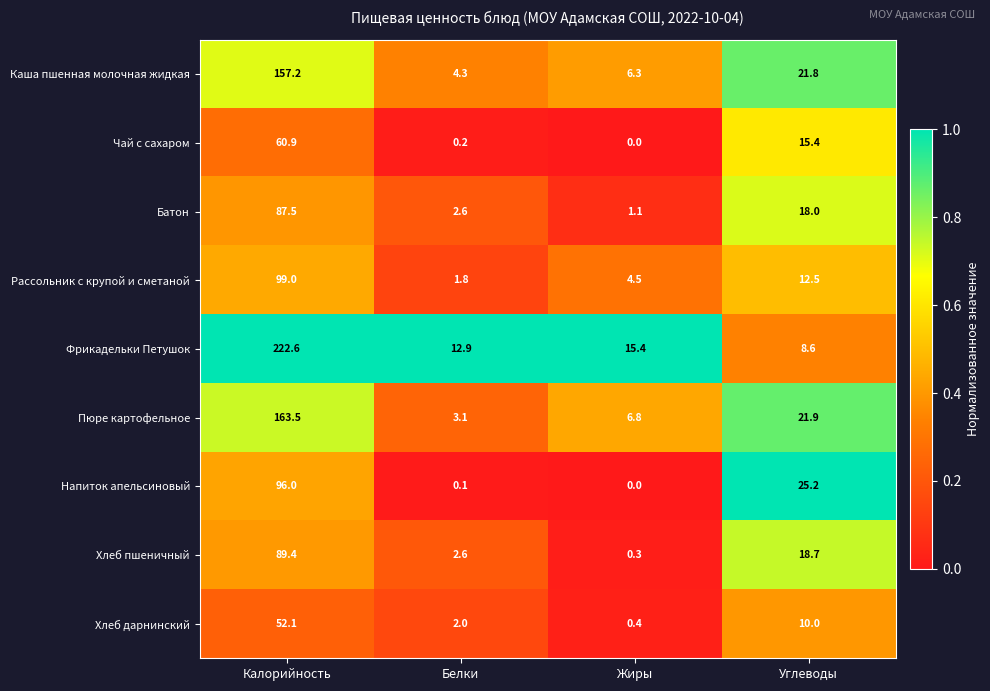

What is the greatest value displayed?

222.6